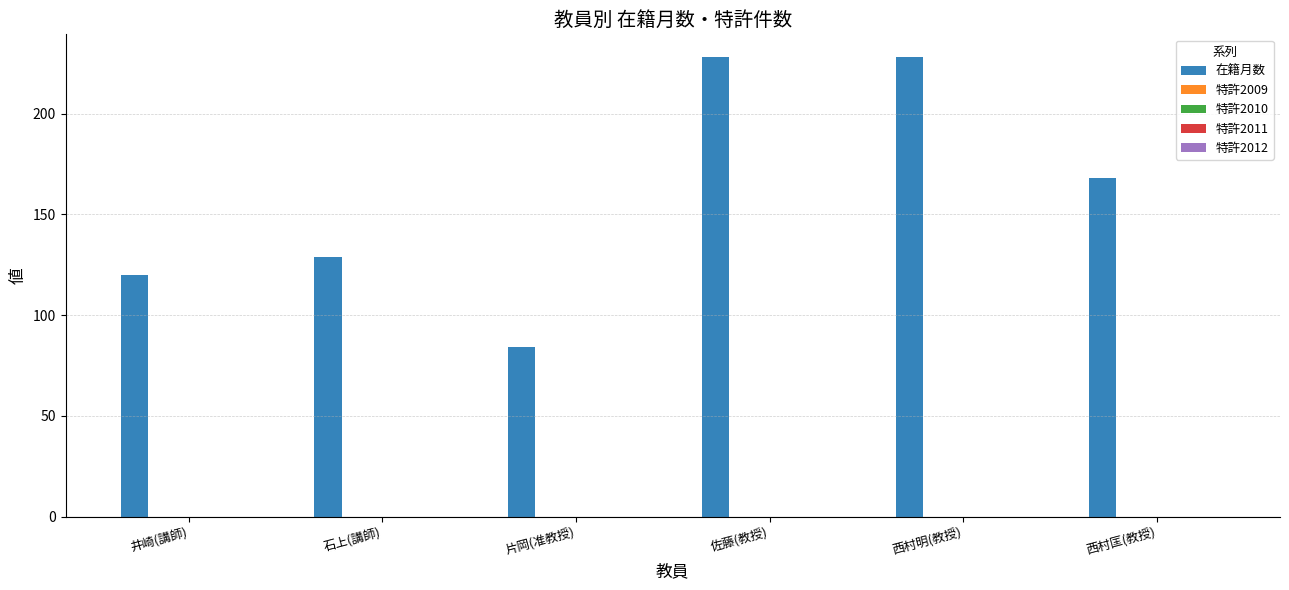

What is the value of the 2nd bar from the left?

129